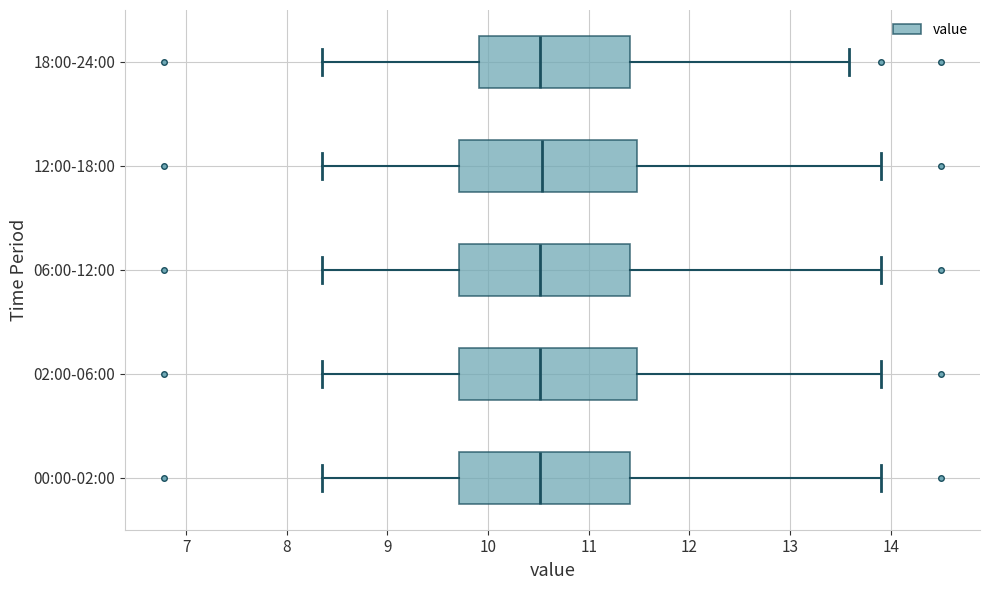

Where is the right edge of the box for 18:00-24:00 on the x-axis? The values are not printed on the chart, so give them approximately, as read against the axis.

11.4